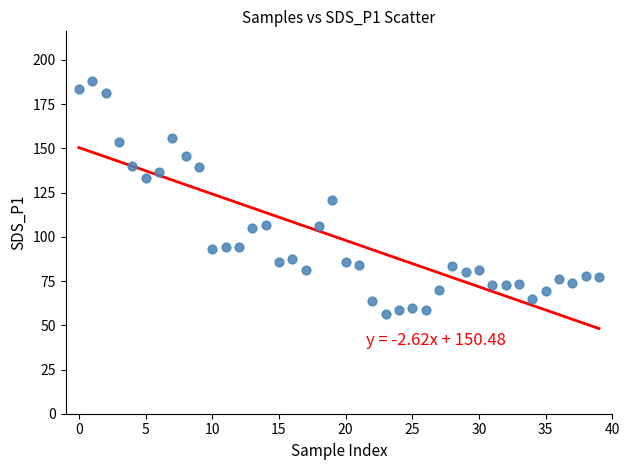

What is the range of Y values (max minus min)?

131.5